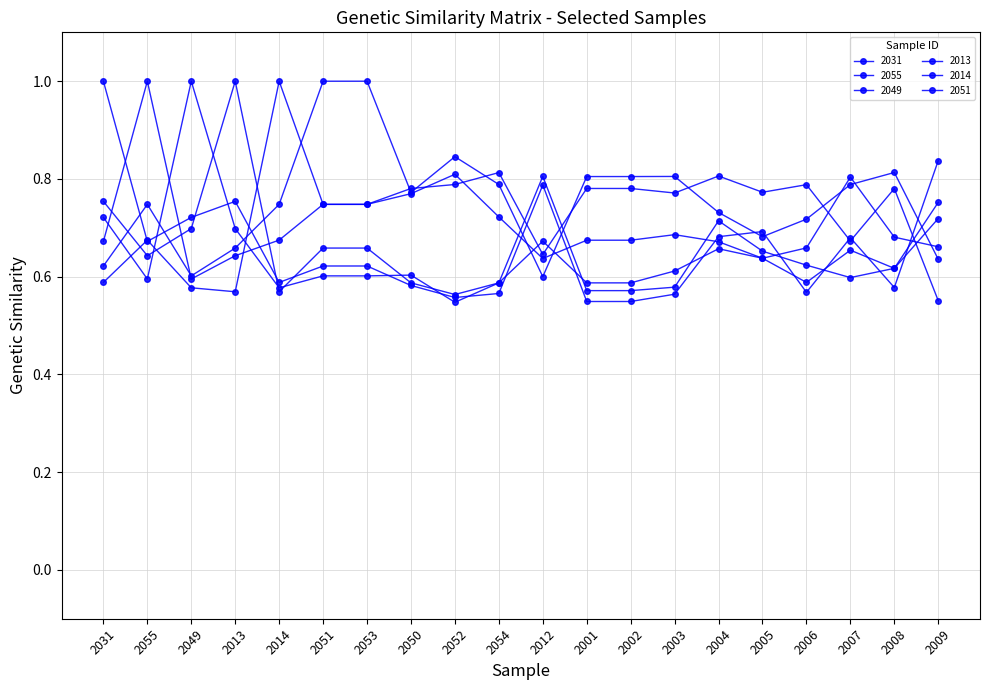

What is the maximum value for 2031?

1.0